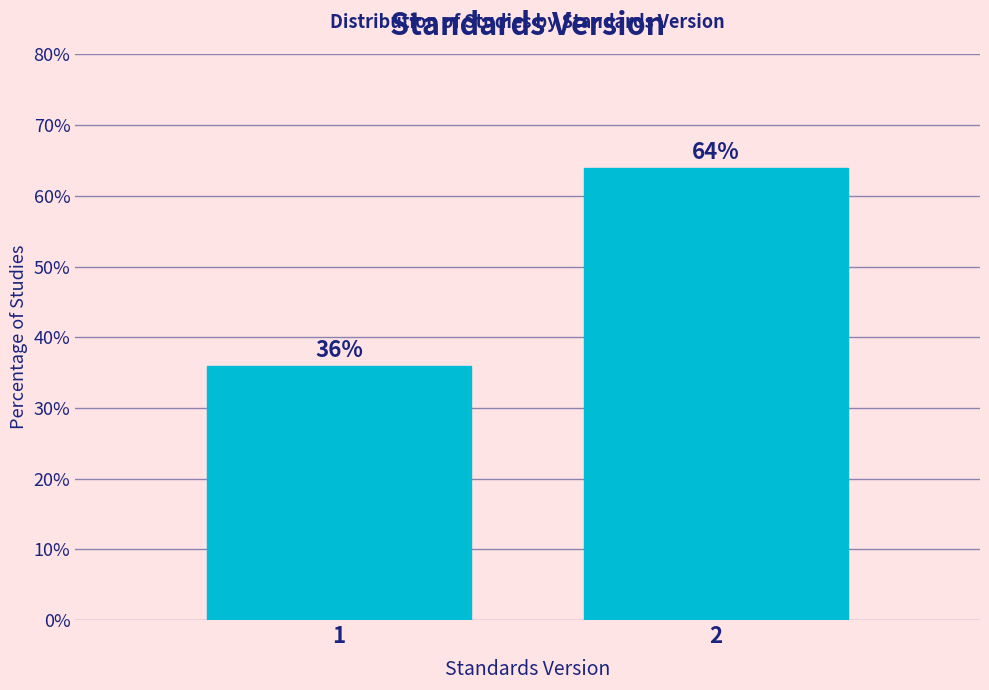

Reading right to left, transcribe all the data shown in this chart.

2=64	1=36